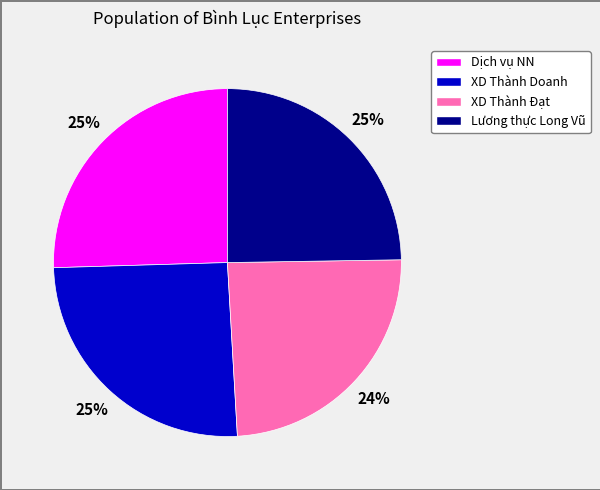

To the nearest percent, what is the difference between the XD Thành Doanh and XD Thành Đạt slice percentages?

1%